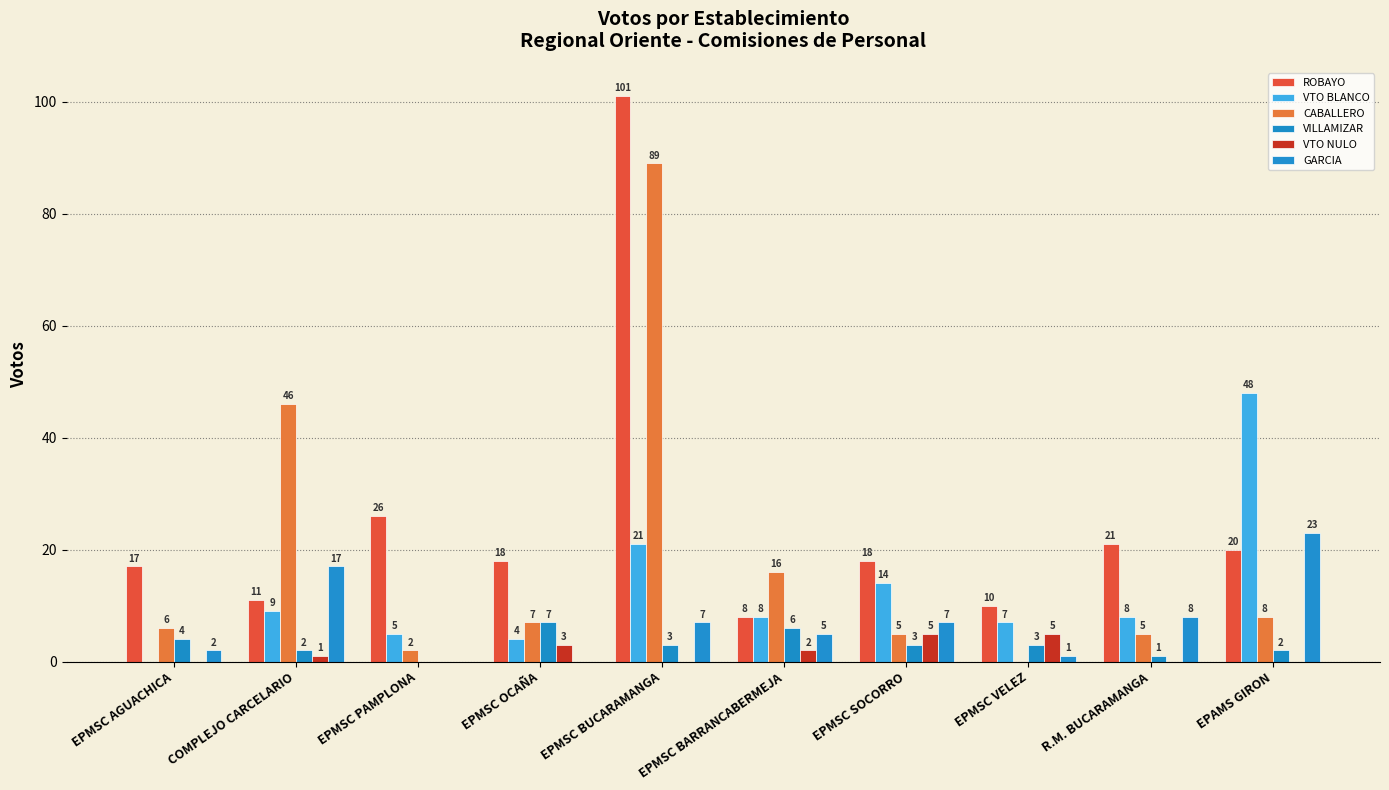

How many series are shown in this chart?

6